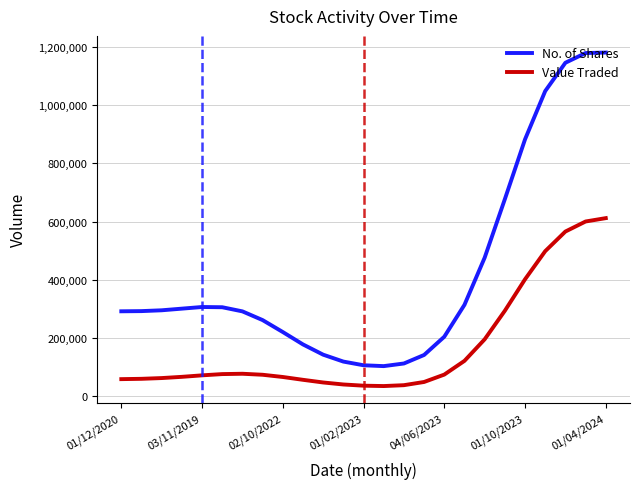

What is the difference between the maximum and minimum values in the Value Traded series?

577297.4